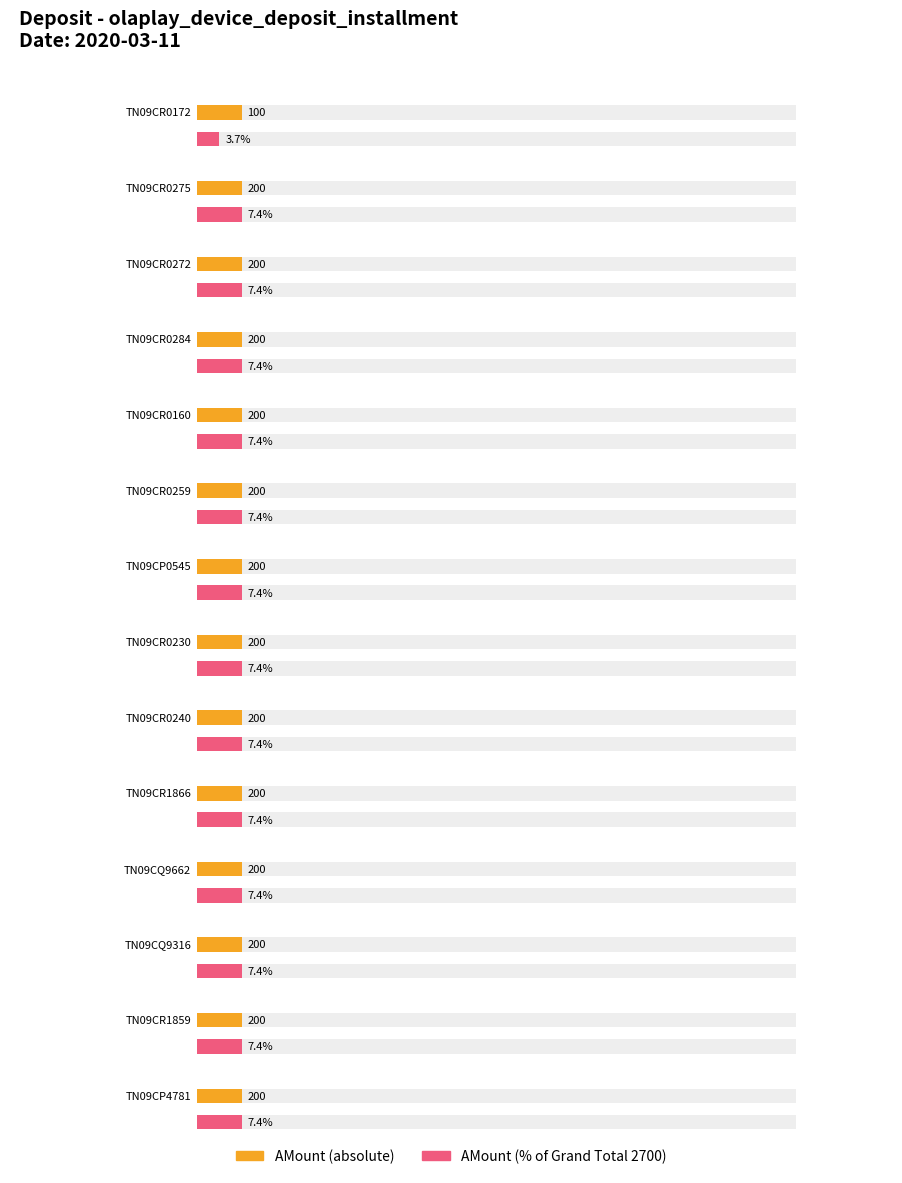

What is the label of the 7th bar from the left?

TN09CP0545